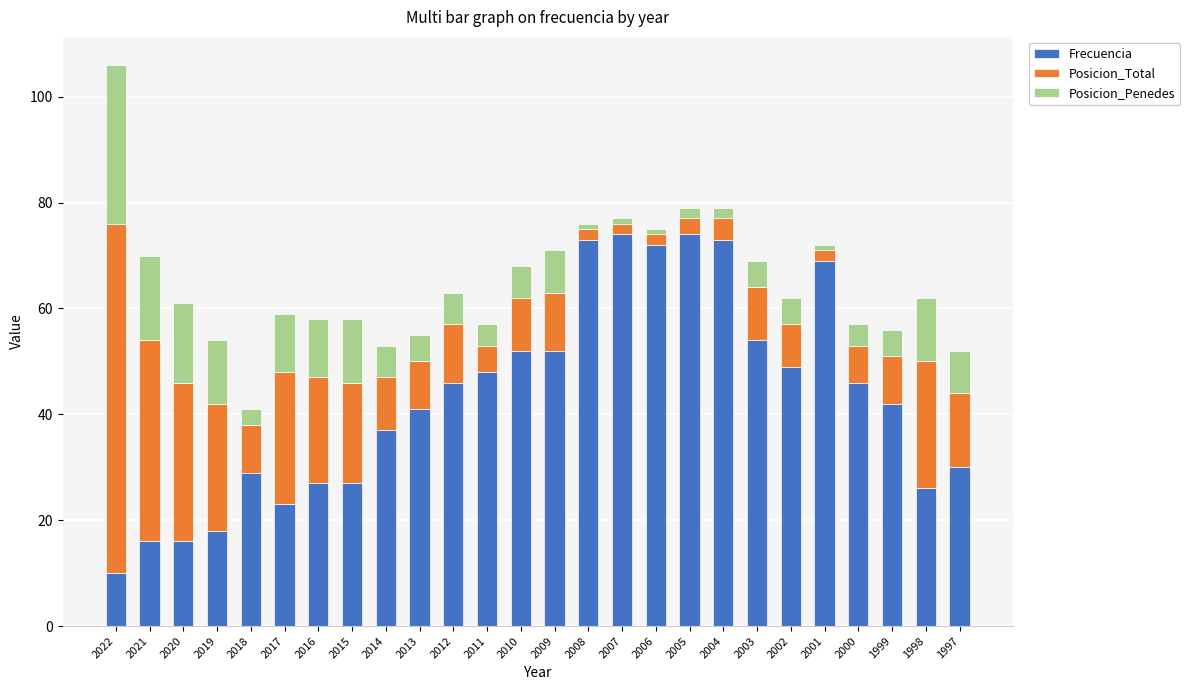

What is the maximum value for Frecuencia?

74